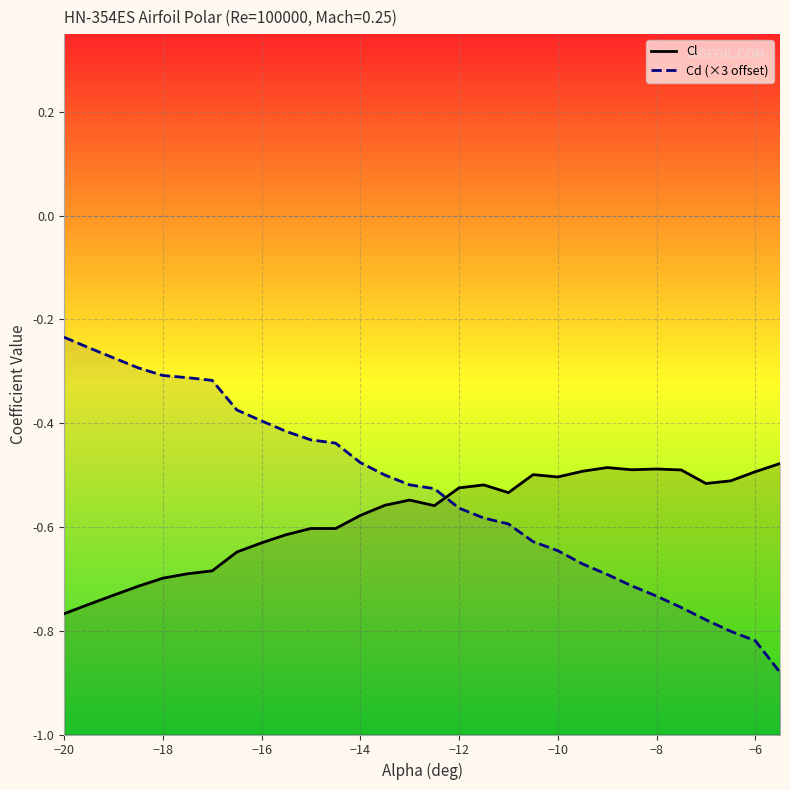

What is the minimum value for Cd (×3 offset)?

-0.9